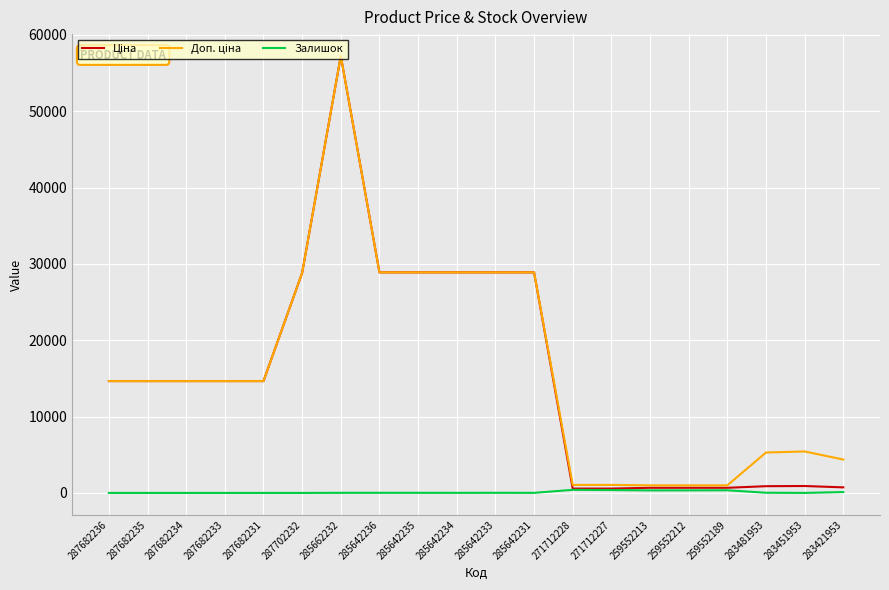

What is the difference between the maximum and minimum values in the Залишок series?

405.0